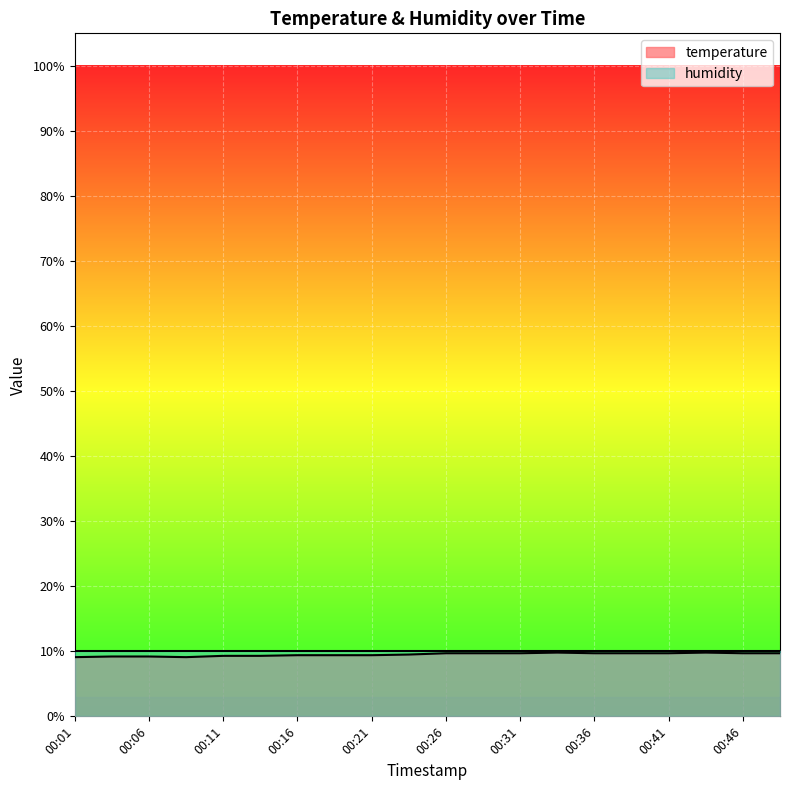

At which category does the data reach its first local peak?

00:34